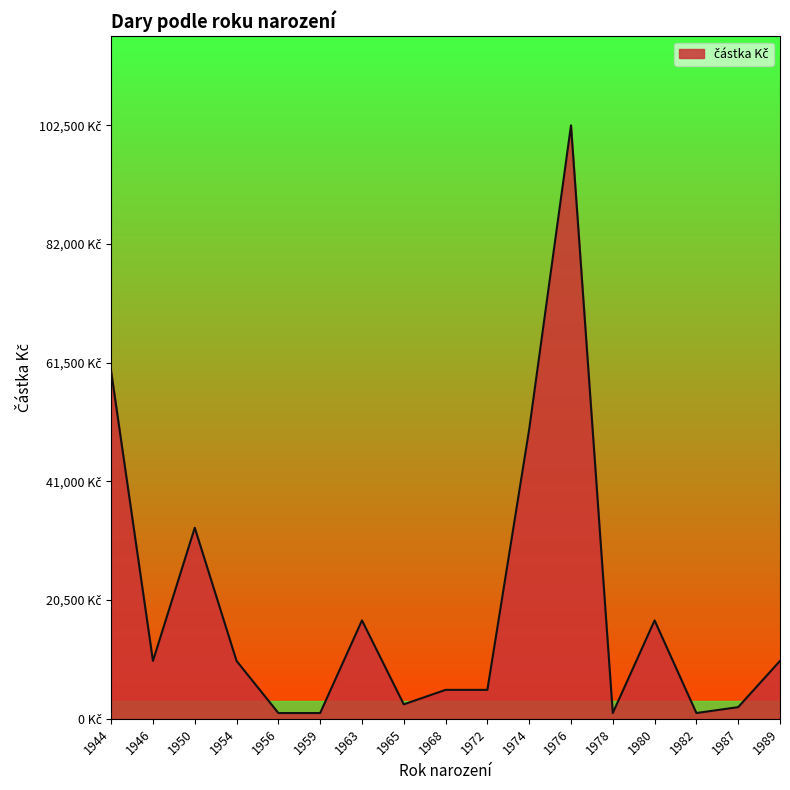

How many points are higher than both their immediate neighbors (excluding endpoints)?

4